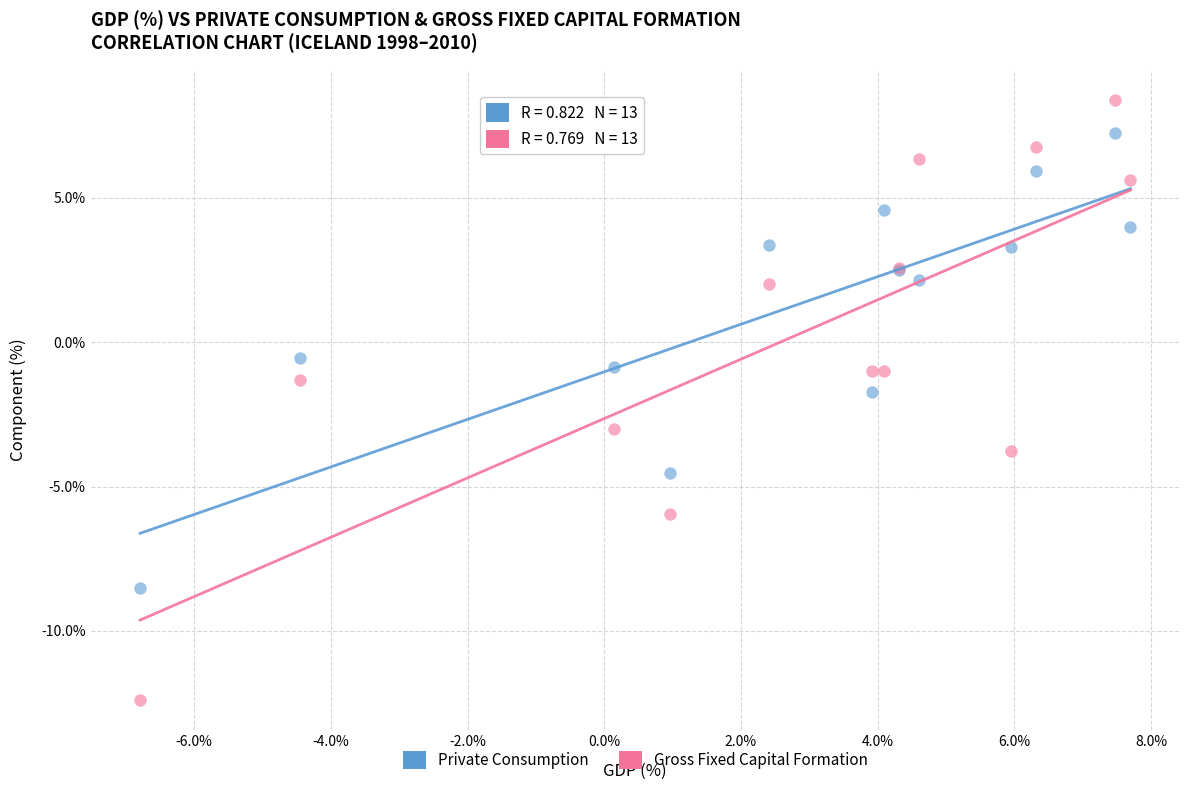

Which series contains the highest Y value?

Gross Fixed Capital Formation